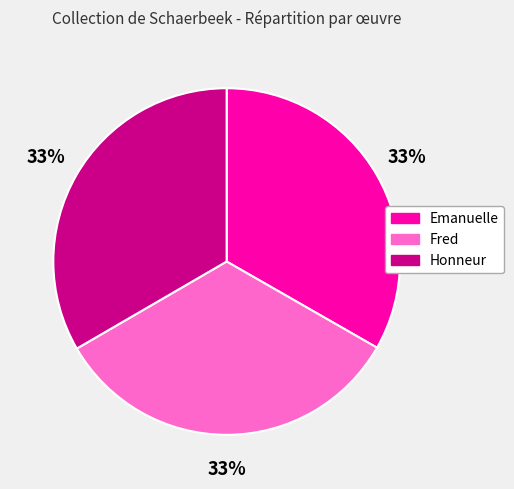

Does any single category account for the majority?

No